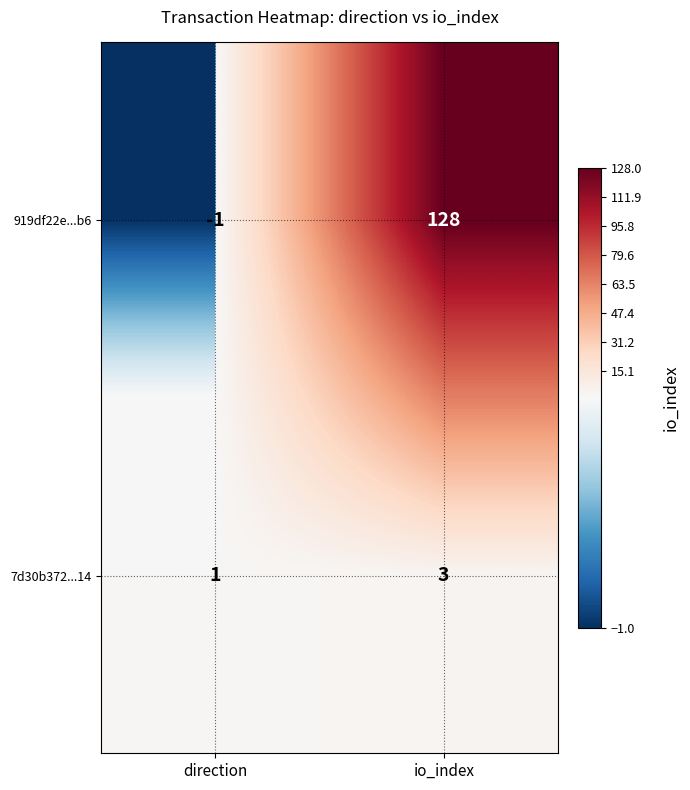

What is the average value of the 919df22e...b6 series?

64